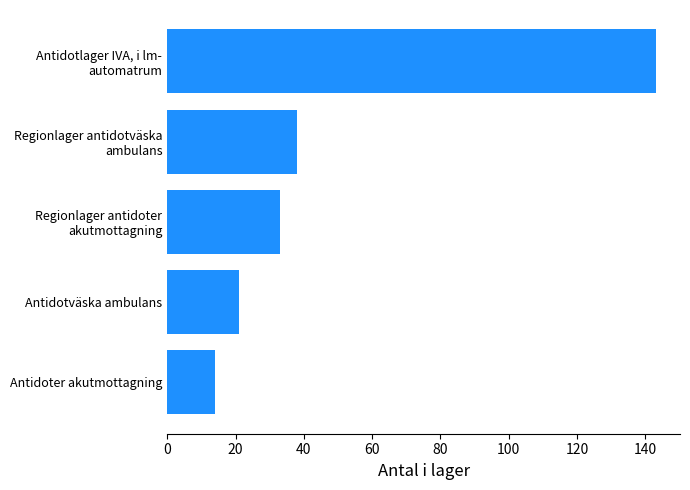

What is the ratio of the value at Antidoter akutmottagning to the value at Antidotväska ambulans?

0.7